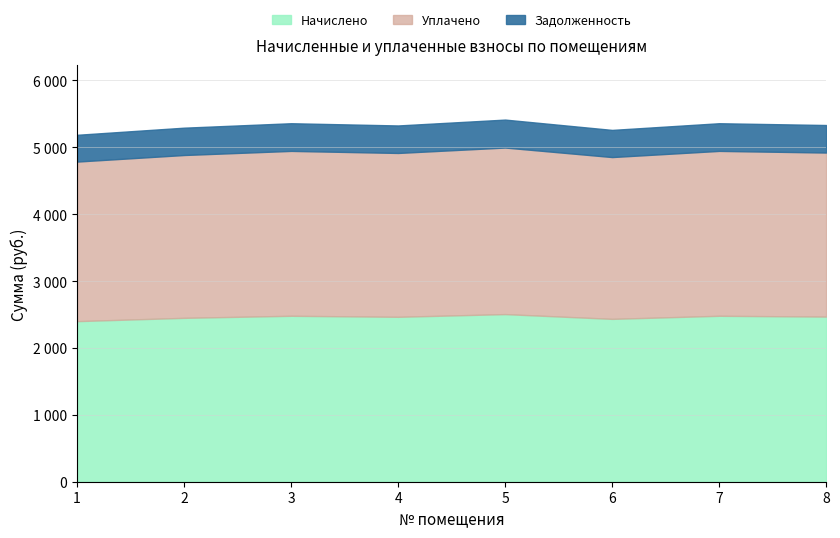

List the labels in order of Уплачено value, smallest first.

1, 6, 2, 4, 8, 3, 7, 5